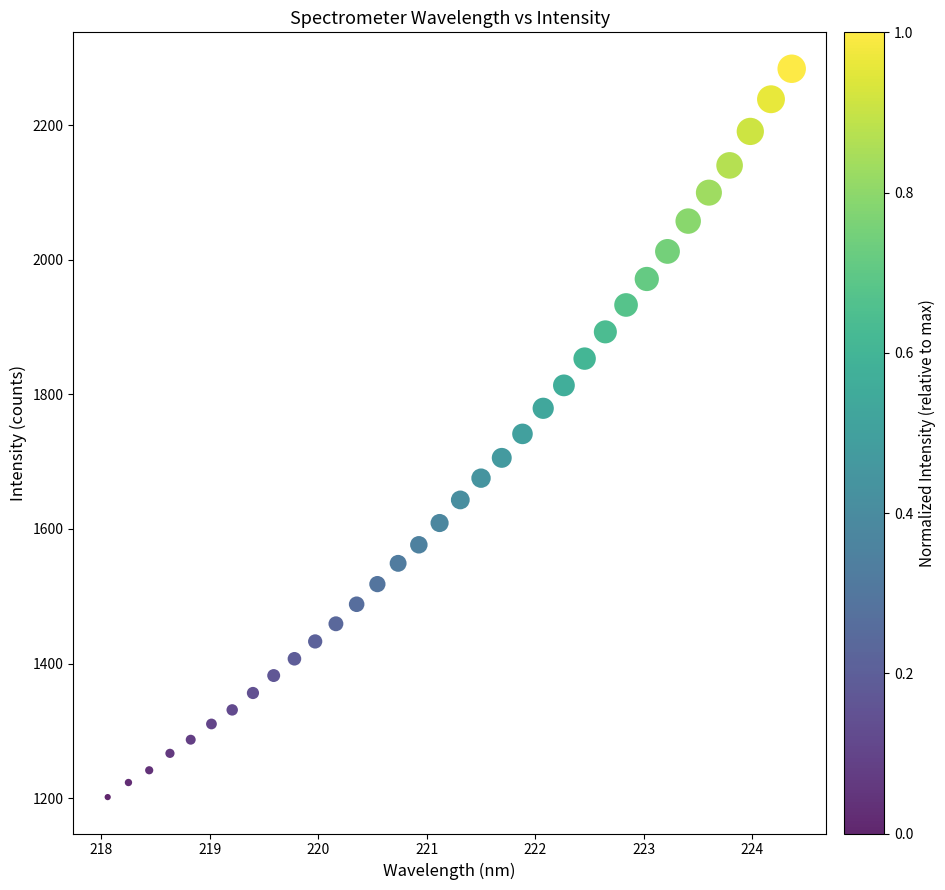

What is the range of X values (max minus min)?

6.3